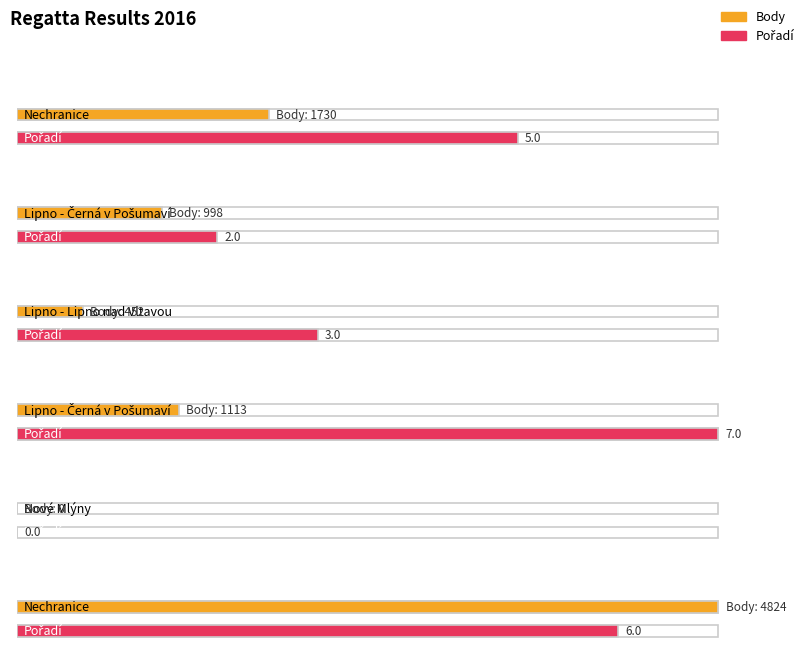

Count the Pořadí values in the range 2 to 6.

4